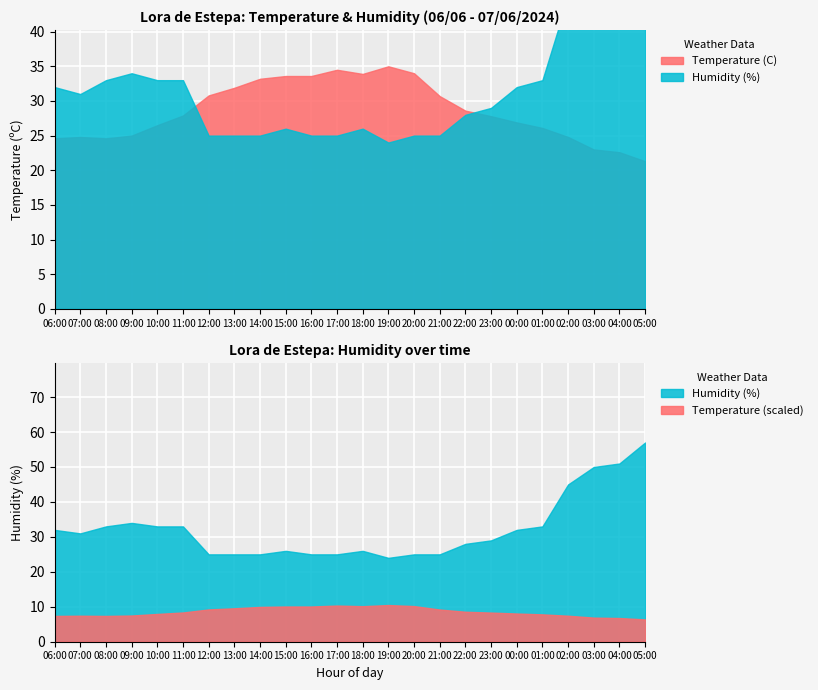

The Humidity (%) series shows 33.0 at 01:00. True or false?

True